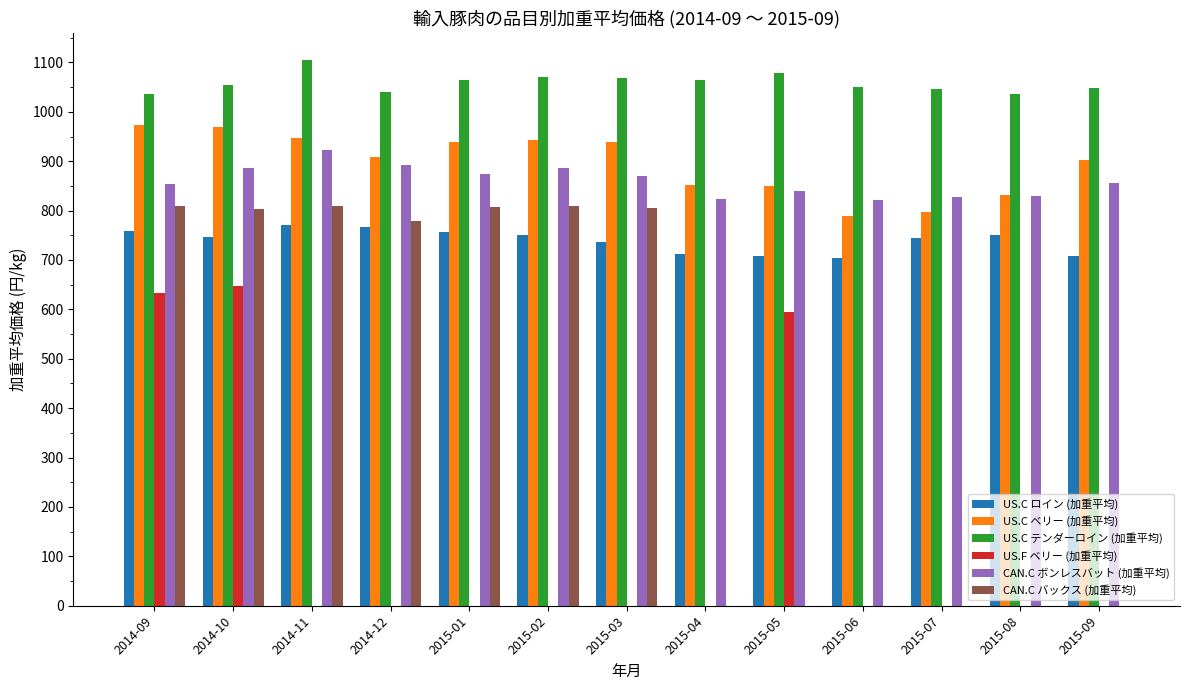

The US.C ベリー (加重平均) series shows 796.5 at 2015-07. True or false?

True